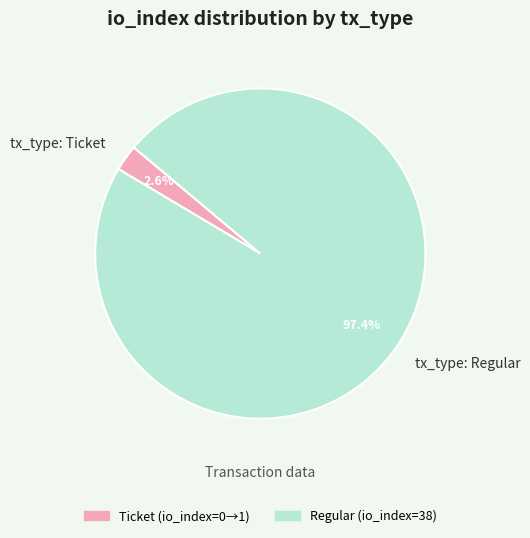

Rank the categories by value from highest to lowest.

tx_type: Regular, tx_type: Ticket